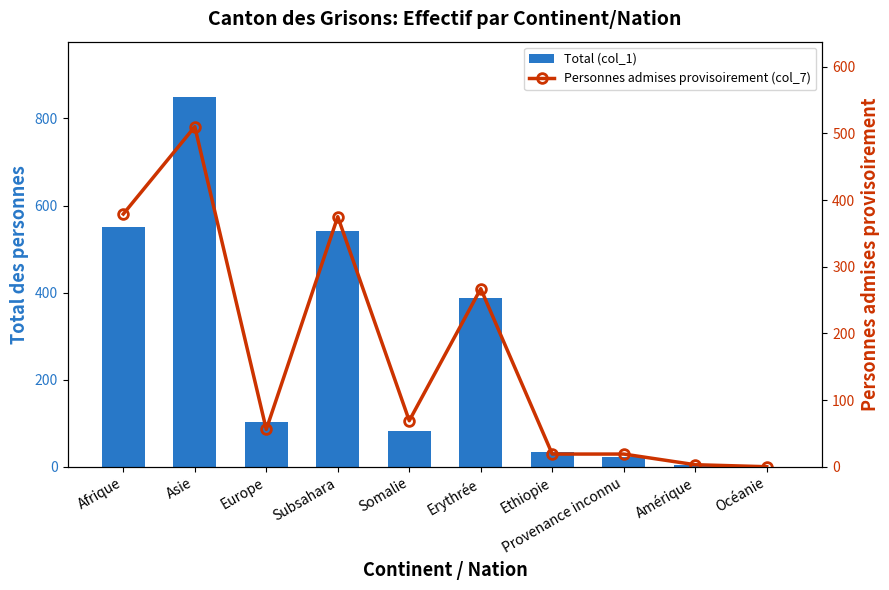

Which series has the largest total across all categories?

Total (col_1)